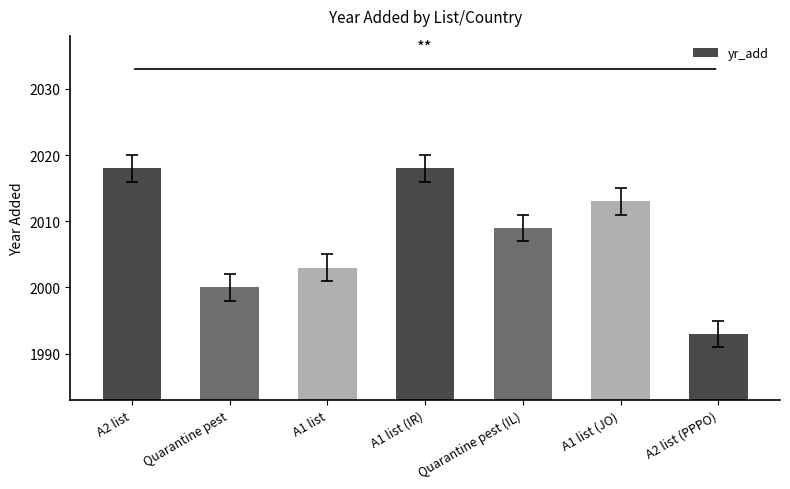

Is it true that the value at A2 list (PPPO) is 1993?

True